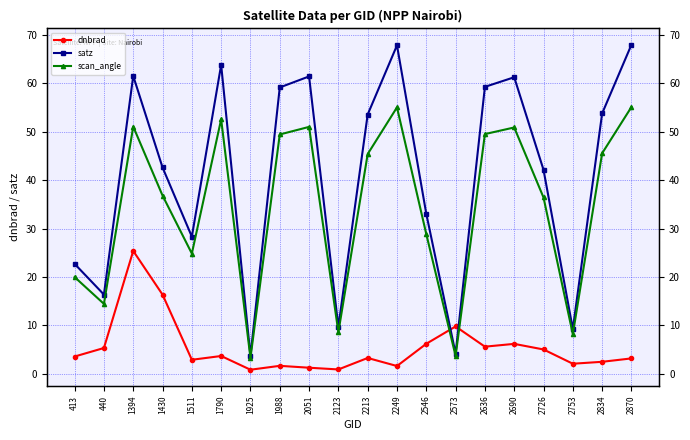

Where do dnbrad and scan_angle first cross each other?

2546 and 2573